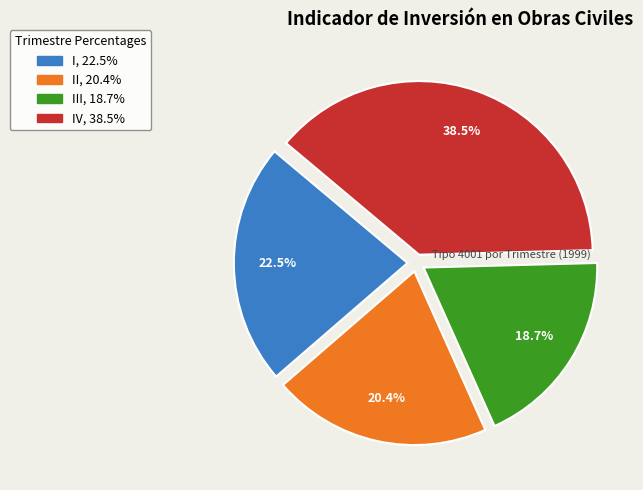

Is there a majority slice in this chart?

No